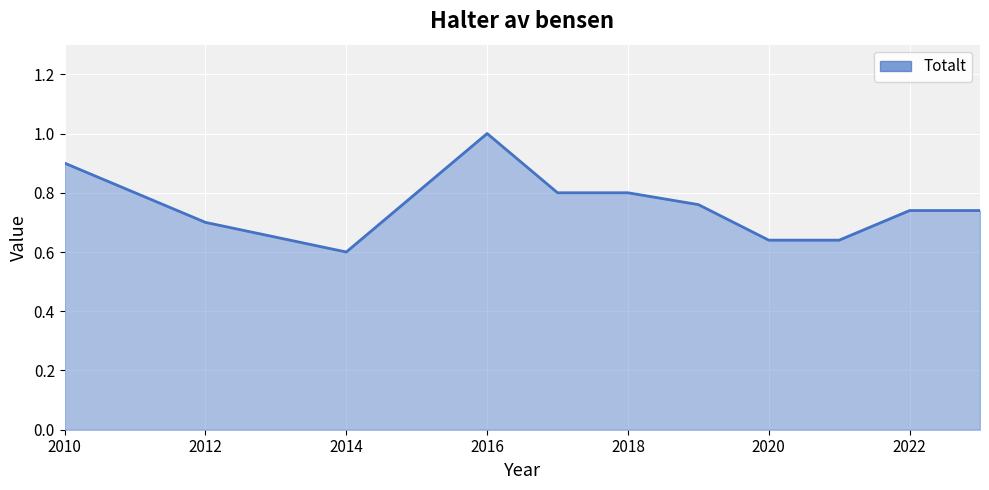

What is the difference between the maximum and minimum values?

0.4